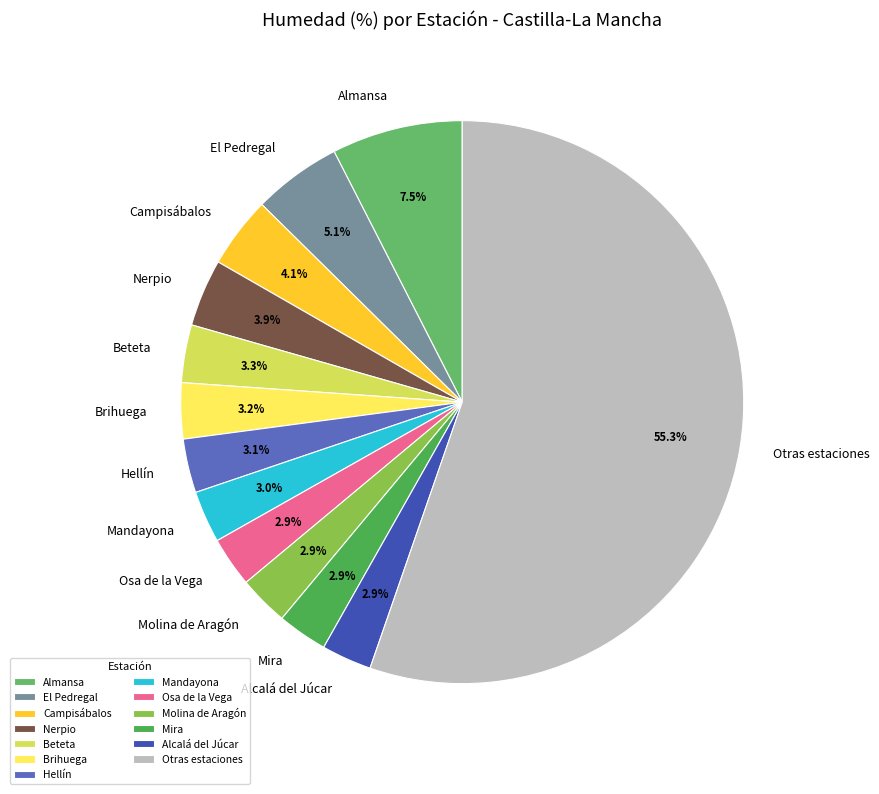

Count the number of slices in the pie.

13